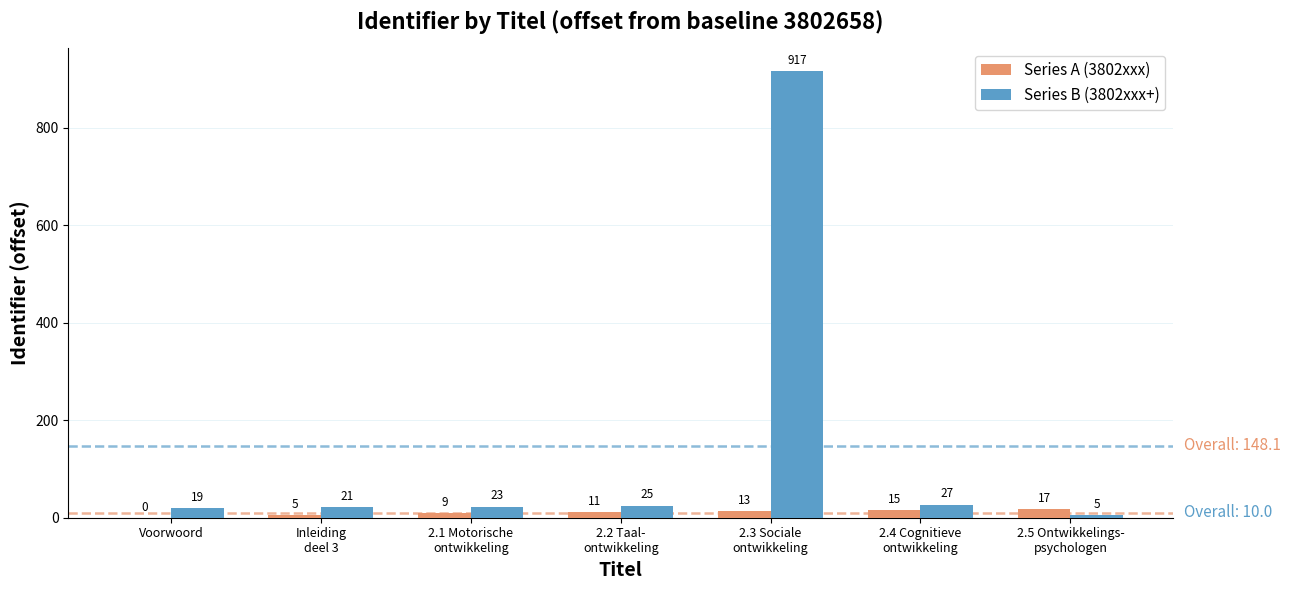

Which series has the largest total across all categories?

Series B (3802xxx+)